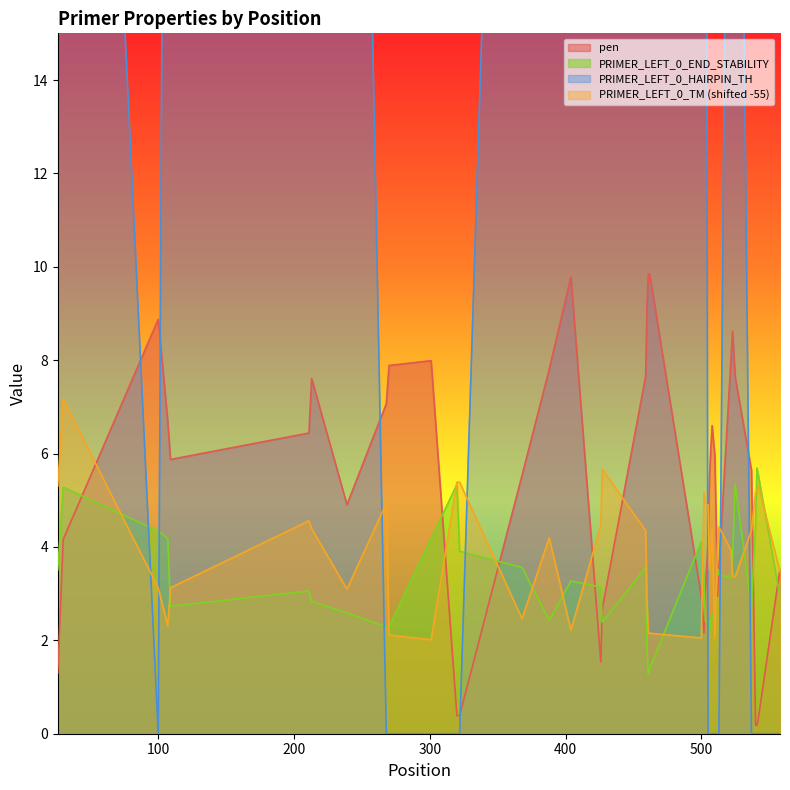

What is the value of the pen point at the 18th from the left?

2.7